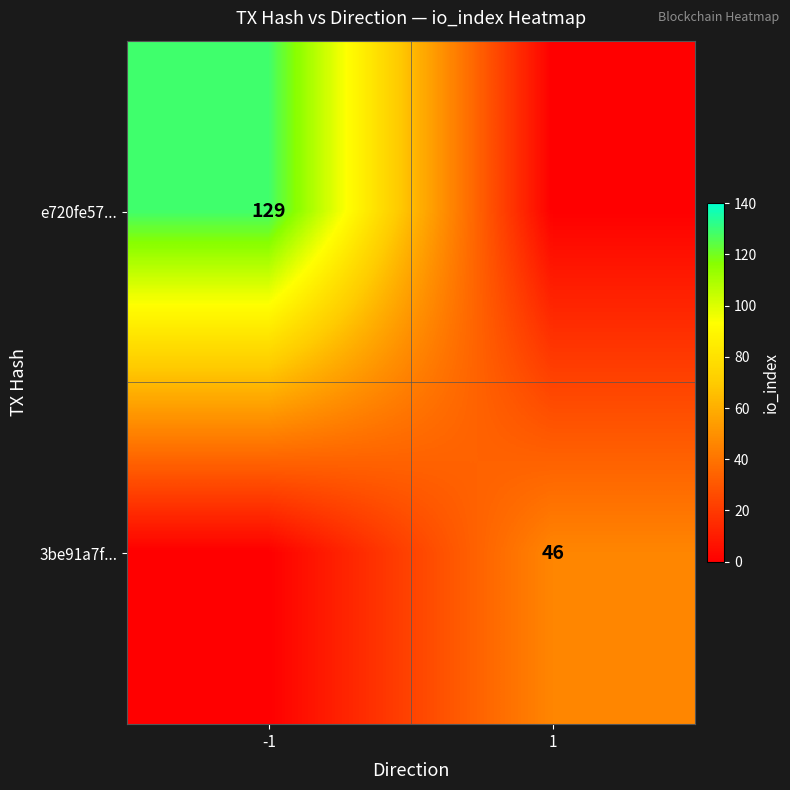

The e720fe57... series shows 210 at -1. True or false?

False